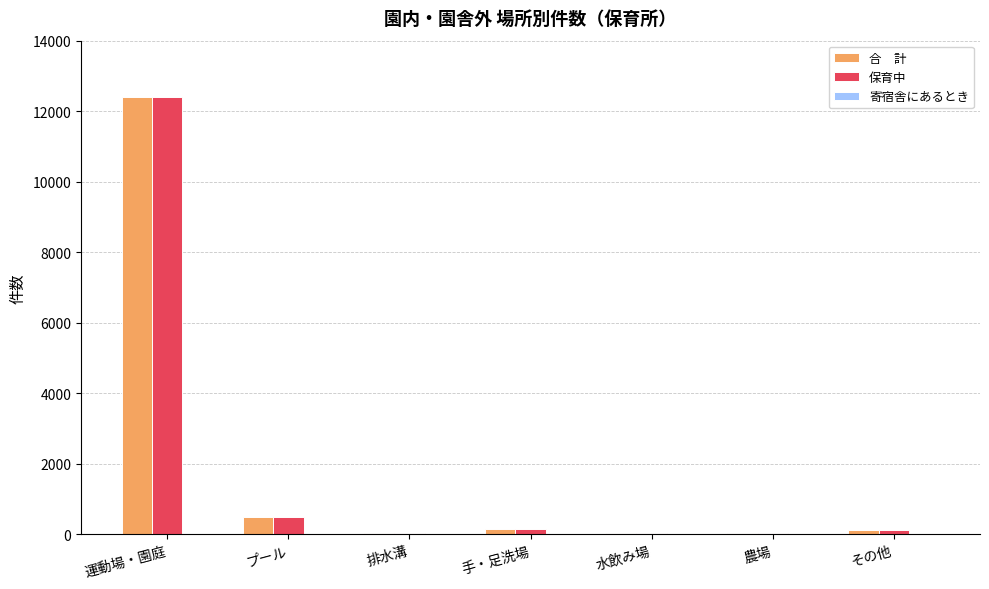

How many groups of bars are there?

7